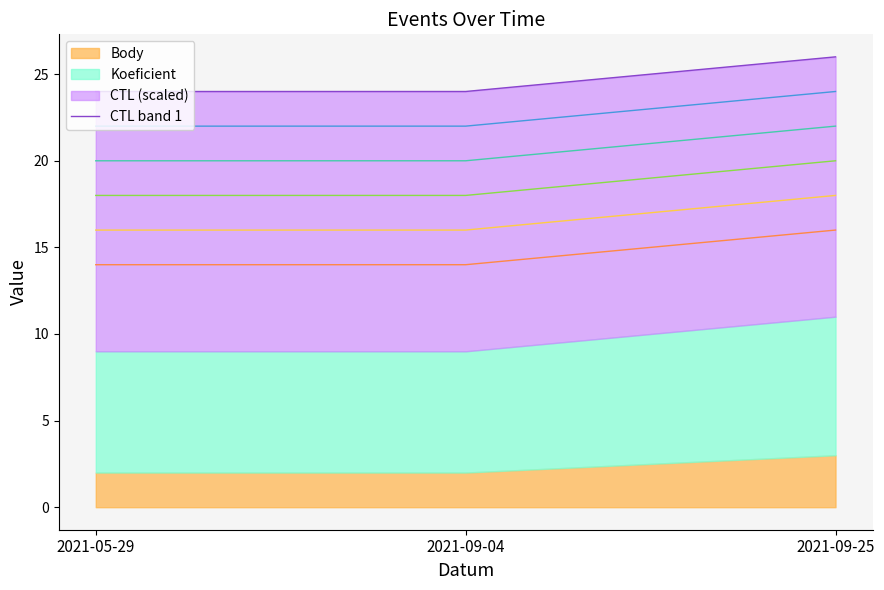

What is the approximate value at 2021-05-29?

24.0